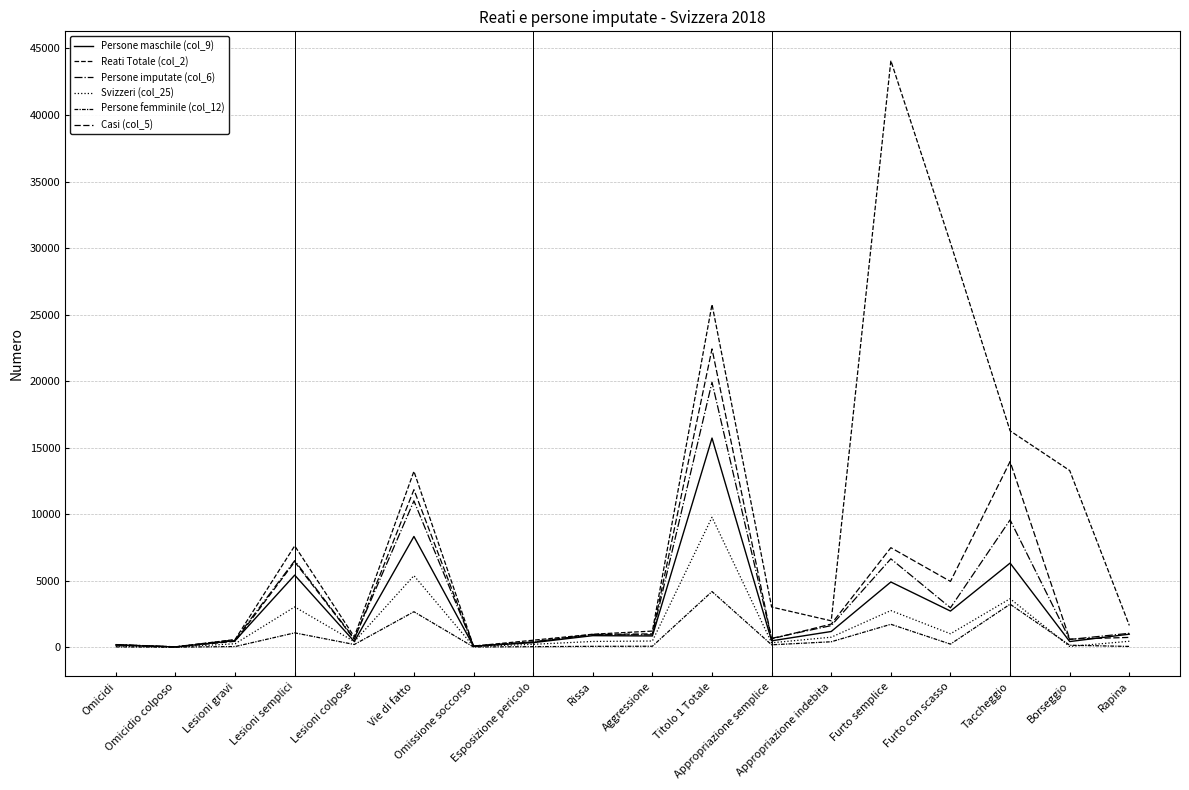

Where is the first local minimum for Svizzeri (col_25)?

Omicidio colposo